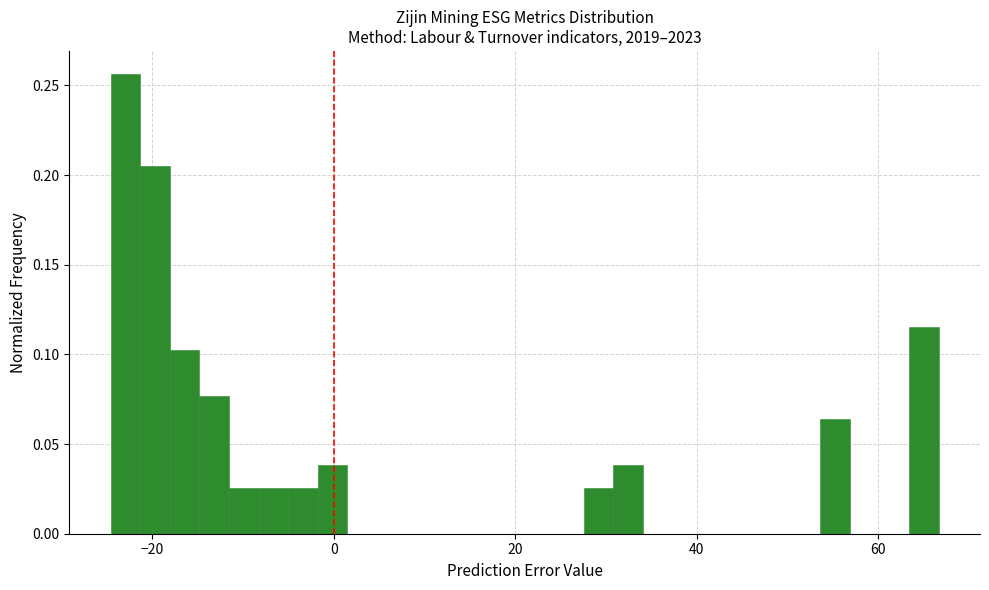

Read against the x-axis, roughly where is the centre of the tallest bar?

-22